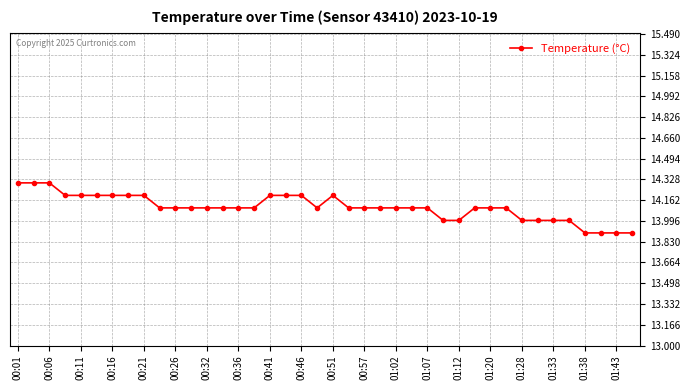

What is the sum of all values?

564.2